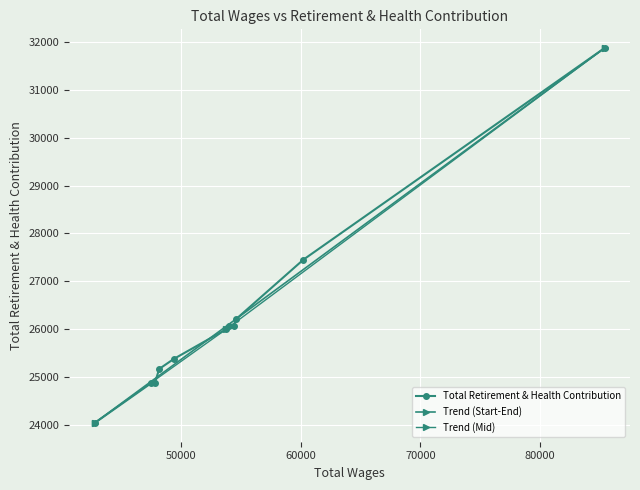

List the labels in order of value, largest first.

85424.0, 60209.0, 54553.0, 54390.0, 53943.0, 53712.0, 49343.0, 48134.0, 47770.0, 47474.0, 42727.0